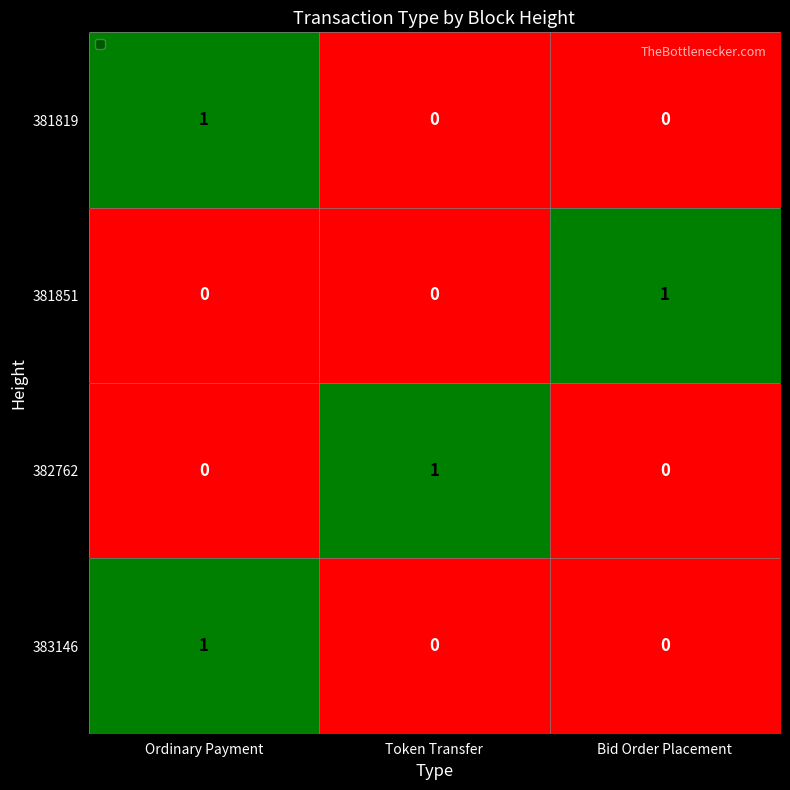

Is the value of 382762 at Ordinary Payment greater than the value of 383146 at Ordinary Payment?

No